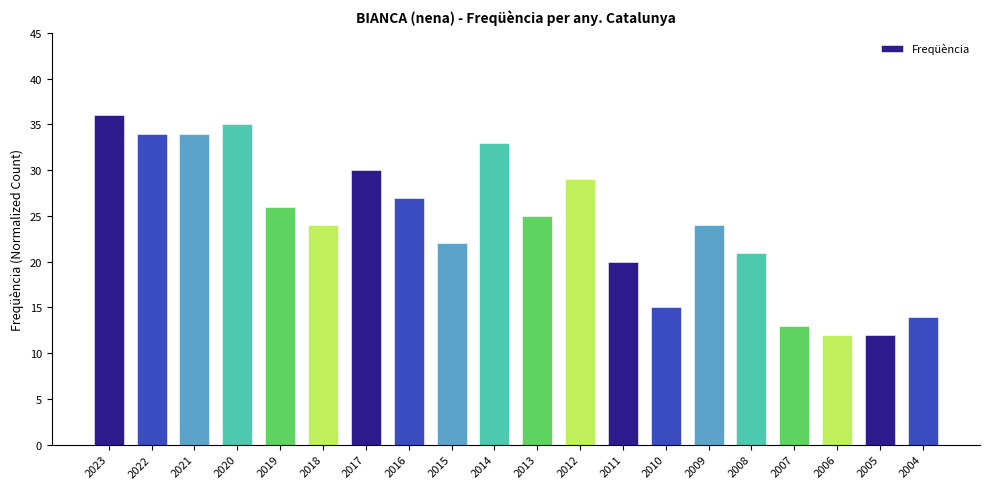

Which has a higher value, 2006 or 2011?

2011